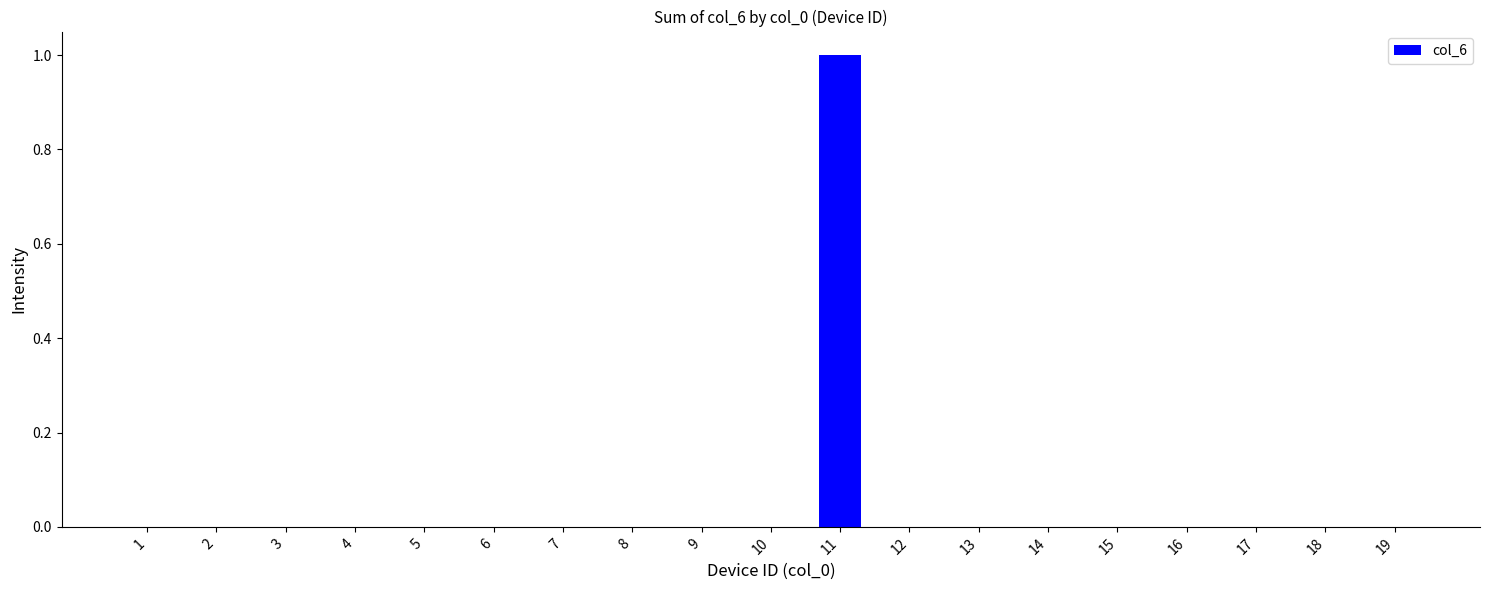

Count the number of data series in this chart.

1